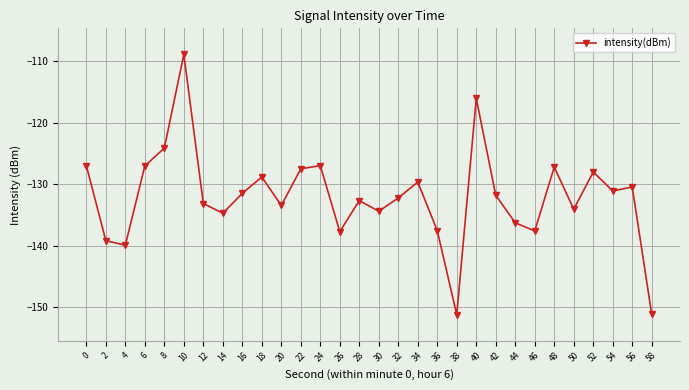

True or false: the data shows -131.8 at 42.

True